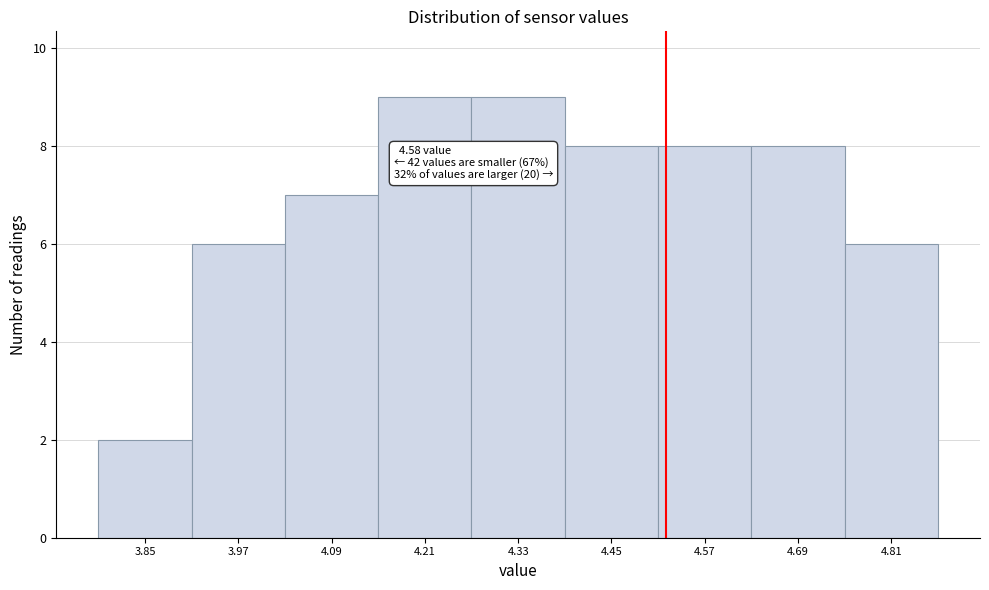

Reading left to right, extract all data points from this chart.

2	6	7	9	9	8	8	8	6